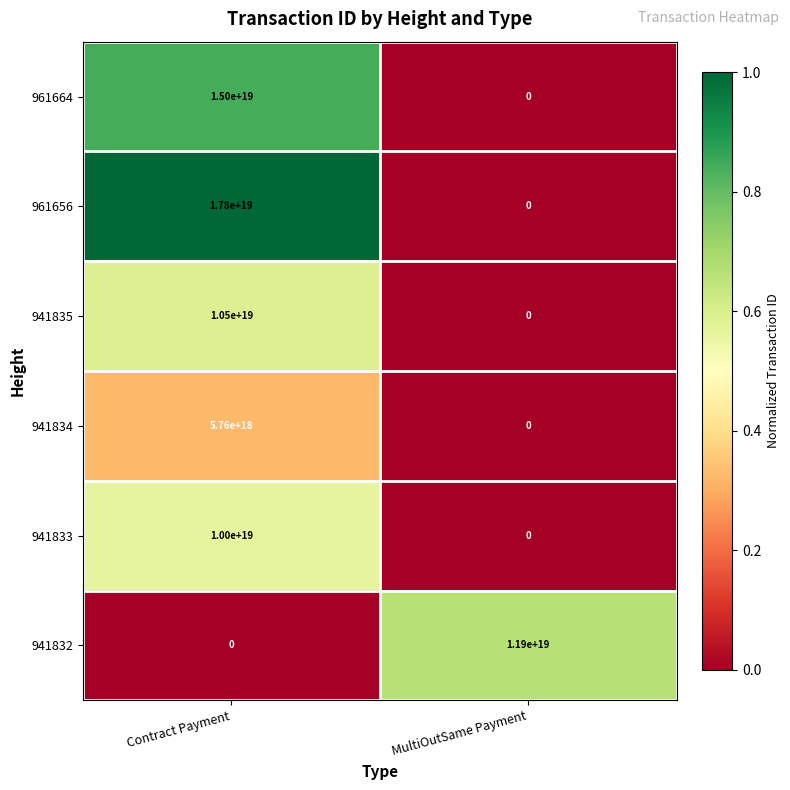

Which category has the highest value in the 961664 series?

Contract Payment